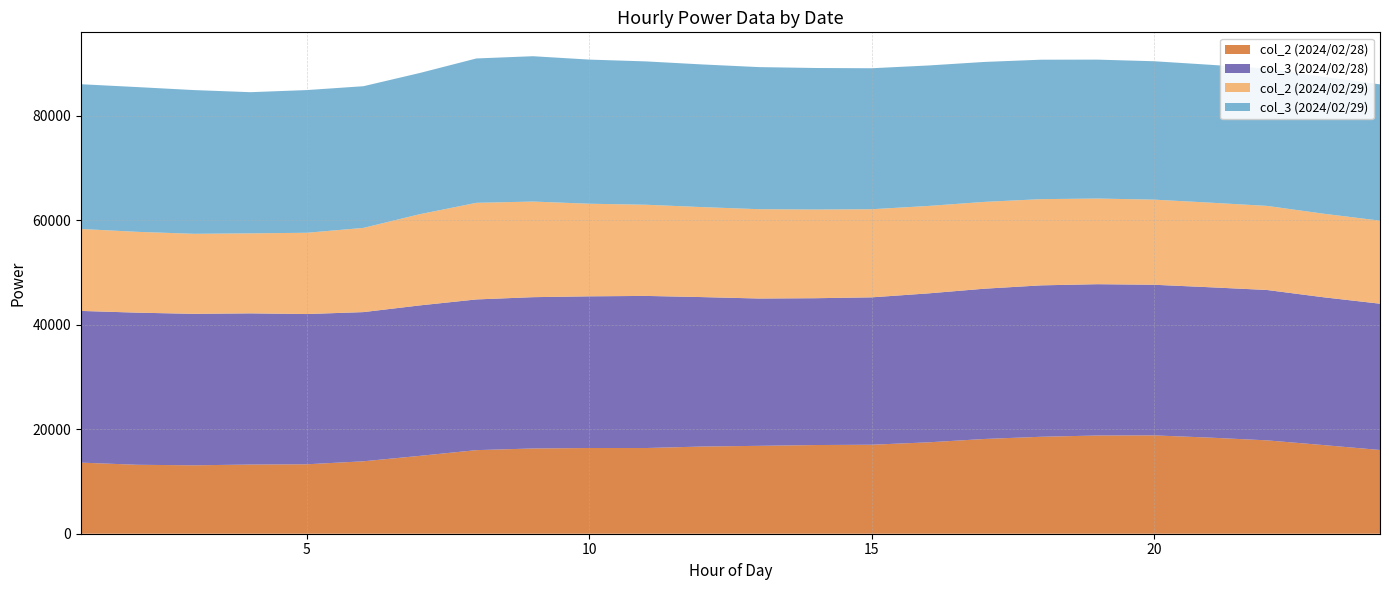

Reading left to right, what are all the values shown in this chart?

col_2 (2024/02/28): 1=13612	2=13199	3=13101	4=13243	5=13297	6=13868	7=14912	8=16005	9=16322	10=16414	11=16408	12=16694	13=16828	14=16981	15=17040	16=17496	17=18143	18=18565	19=18807	20=18829	21=18395	22=17877	23=16972	24=16035
col_3 (2024/02/28): 1=29052	2=29131	3=29002	4=28955	5=28768	6=28569	7=28810	8=28858	9=28974	10=29045	11=29130	12=28618	13=28212	14=28115	15=28223	16=28524	17=28780	18=28993	19=28975	20=28844	21=28795	22=28795	23=28307	24=28011
col_2 (2024/02/29): 1=15689	2=15475	3=15326	4=15318	5=15563	6=16124	7=17466	8=18498	9=18310	10=17730	11=17456	12=17230	13=17102	14=16985	15=16870	16=16740	17=16620	18=16510	19=16400	20=16300	21=16200	22=16100	23=16000	24=15900
col_3 (2024/02/29): 1=27719	2=27719	3=27523	4=27033	5=27327	6=27131	7=27041	8=27646	9=27831	10=27600	11=27450	12=27320	13=27210	14=27100	15=27000	16=26900	17=26800	18=26700	19=26600	20=26500	21=26400	22=26300	23=26200	24=26100